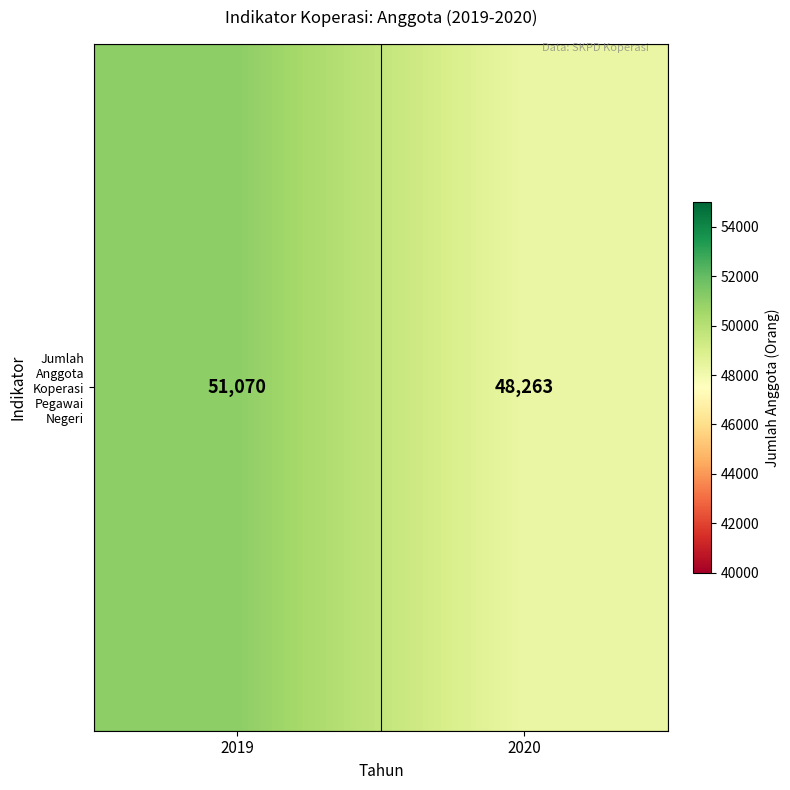

Which label corresponds to the largest value in the chart?

2019